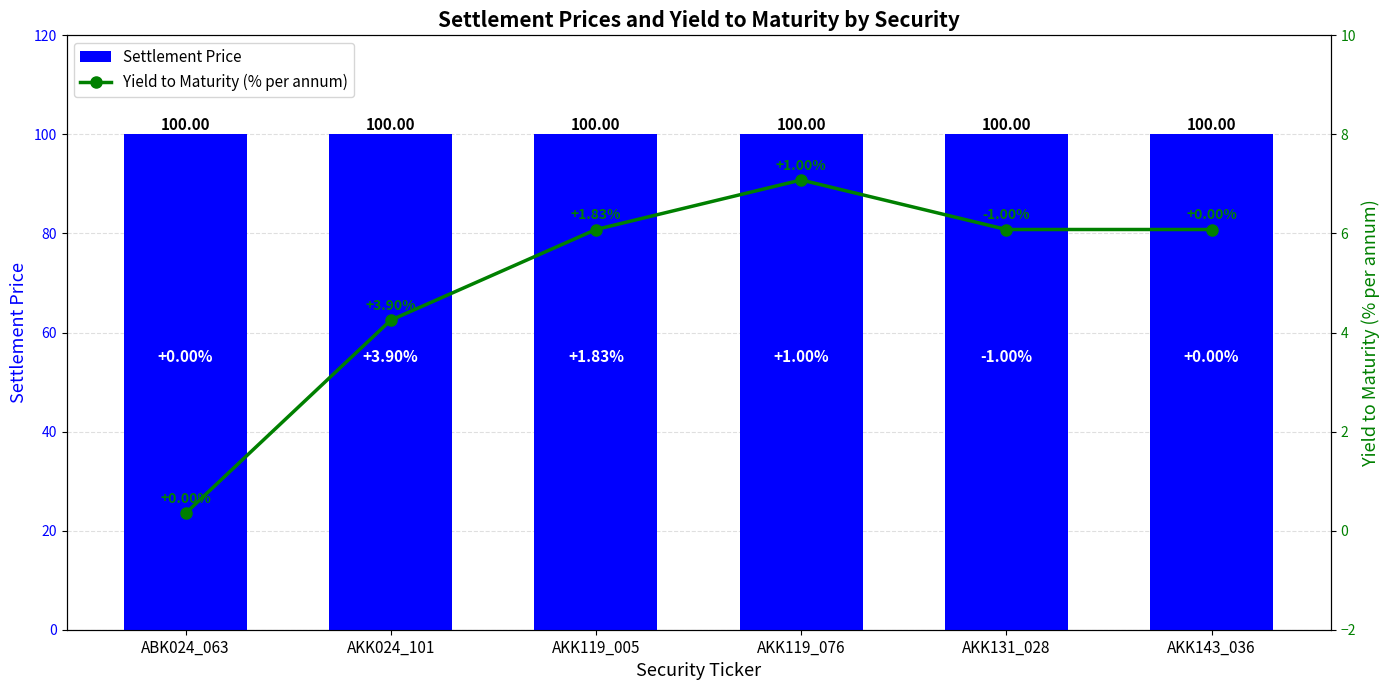

Rank the series at AKK024_101 from highest to lowest value.

Settlement Price, Yield to Maturity (% per annum)